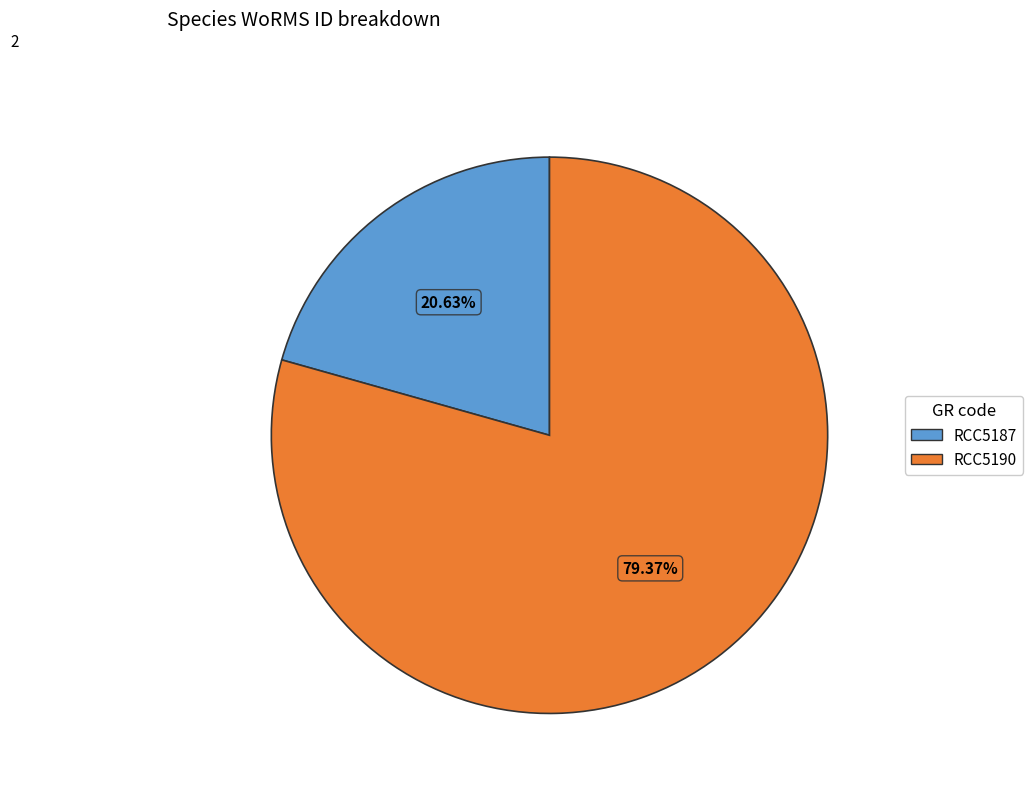

True or false: RCC5187 accounts for 21% of the total.

True